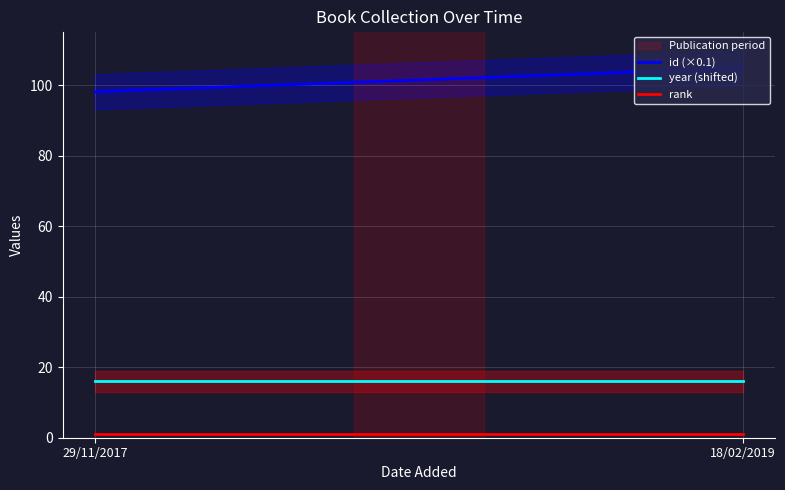

What is the lowest value of the id (×0.1) series?

98.1